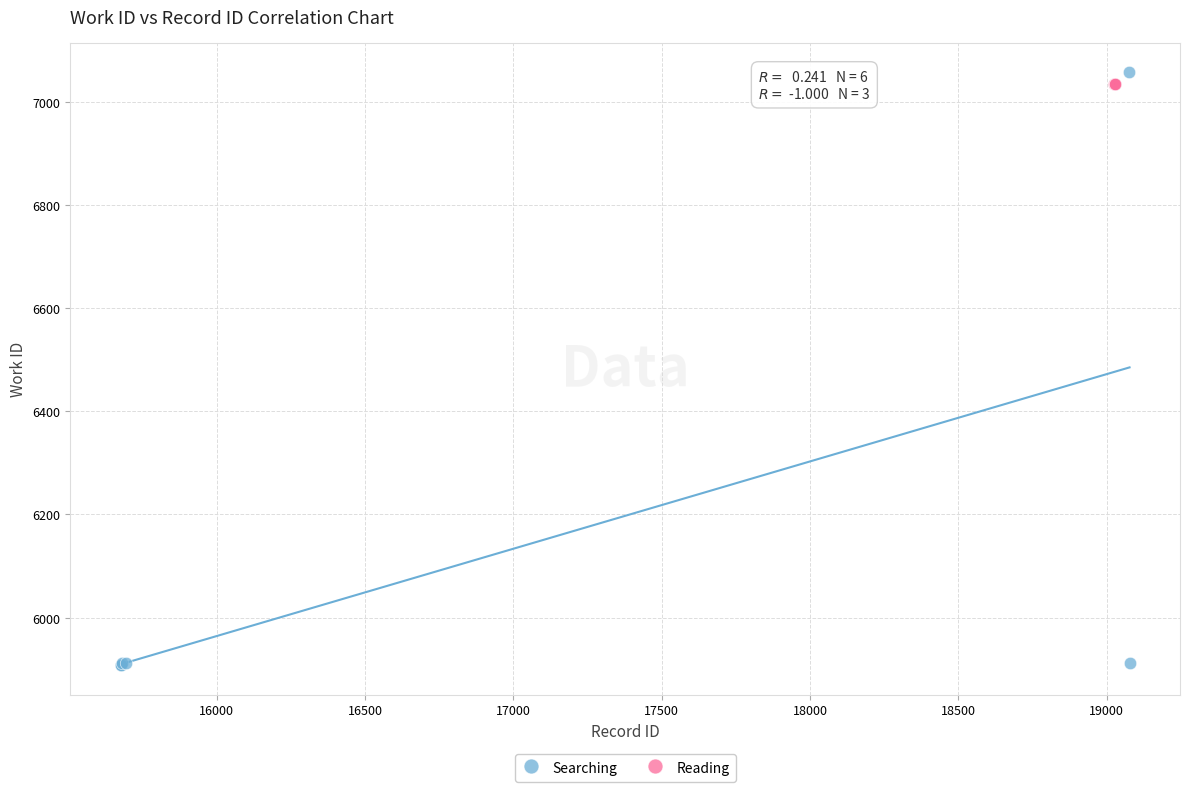

Which series contains the lowest Y value?

Searching